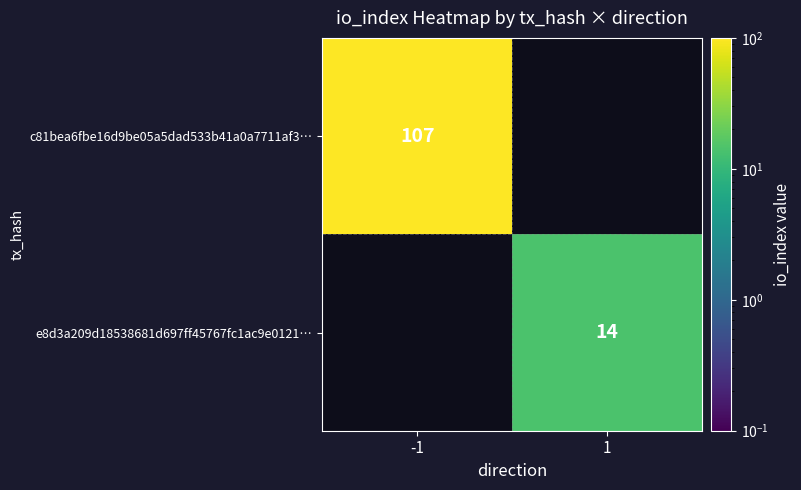

Count the number of data series in this chart.

2